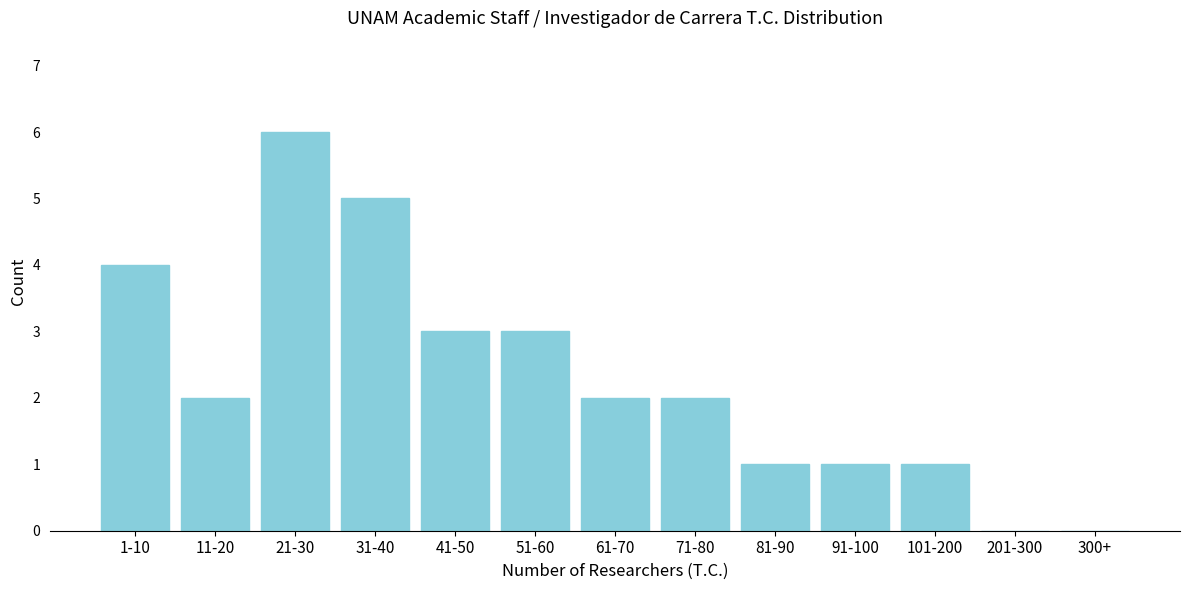

Reading left to right, extract all data points from this chart.

1-10=4	11-20=2	21-30=6	31-40=5	41-50=3	51-60=3	61-70=2	71-80=2	81-90=1	91-100=1	101-200=1	201-300=0	300+=0